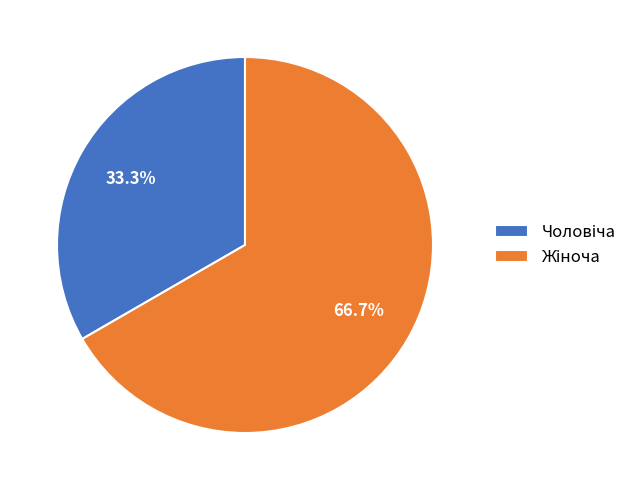

Is there a majority slice in this chart?

Yes